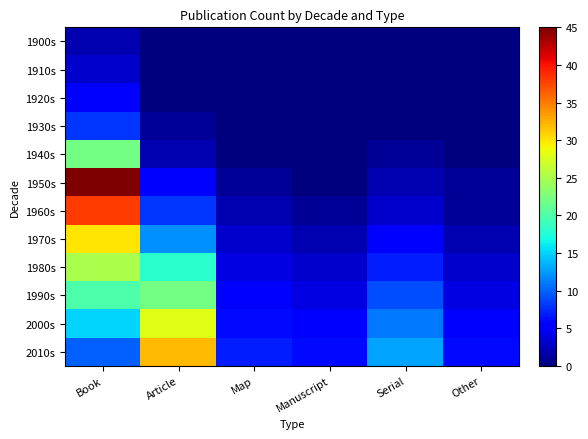

Reading right to left, extract all data points from this chart.

1900s: Other=0	Serial=0	Manuscript=0	Map=0	Article=0	Book=2
1910s: Other=0	Serial=0	Manuscript=0	Map=0	Article=0	Book=3
1920s: Other=0	Serial=0	Manuscript=0	Map=0	Article=0	Book=5
1930s: Other=0	Serial=0	Manuscript=0	Map=0	Article=1	Book=8
1940s: Other=0	Serial=1	Manuscript=0	Map=0	Article=2	Book=22
1950s: Other=1	Serial=2	Manuscript=0	Map=1	Article=5	Book=45
1960s: Other=1	Serial=3	Manuscript=1	Map=2	Article=8	Book=38
1970s: Other=2	Serial=5	Manuscript=2	Map=3	Article=12	Book=30
1980s: Other=3	Serial=7	Manuscript=3	Map=4	Article=18	Book=25
1990s: Other=4	Serial=9	Manuscript=4	Map=5	Article=22	Book=20
2000s: Other=5	Serial=11	Manuscript=5	Map=6	Article=28	Book=15
2010s: Other=6	Serial=13	Manuscript=6	Map=7	Article=32	Book=10